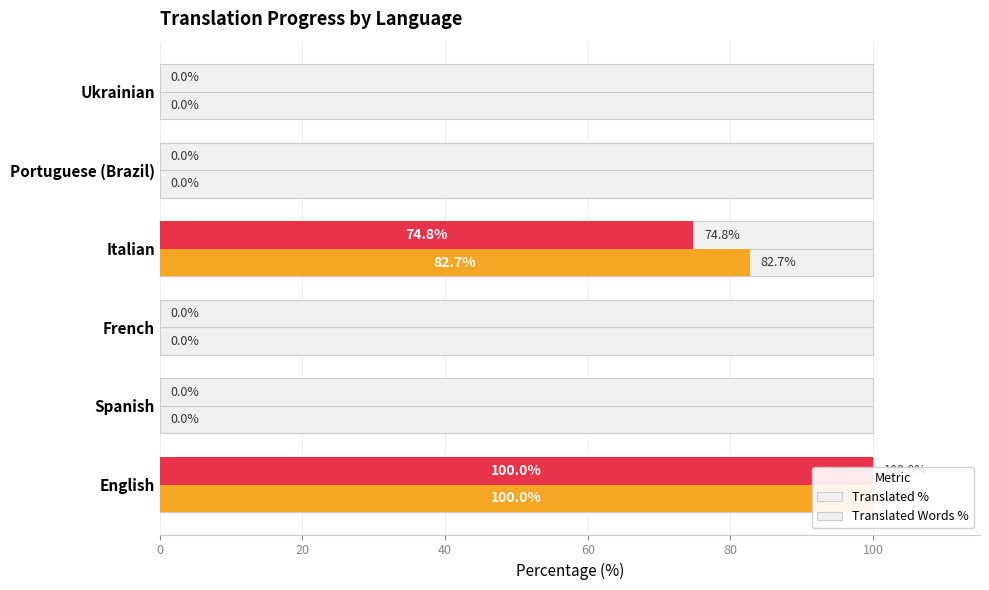

At how many categories does at least one series exceed 62?

2